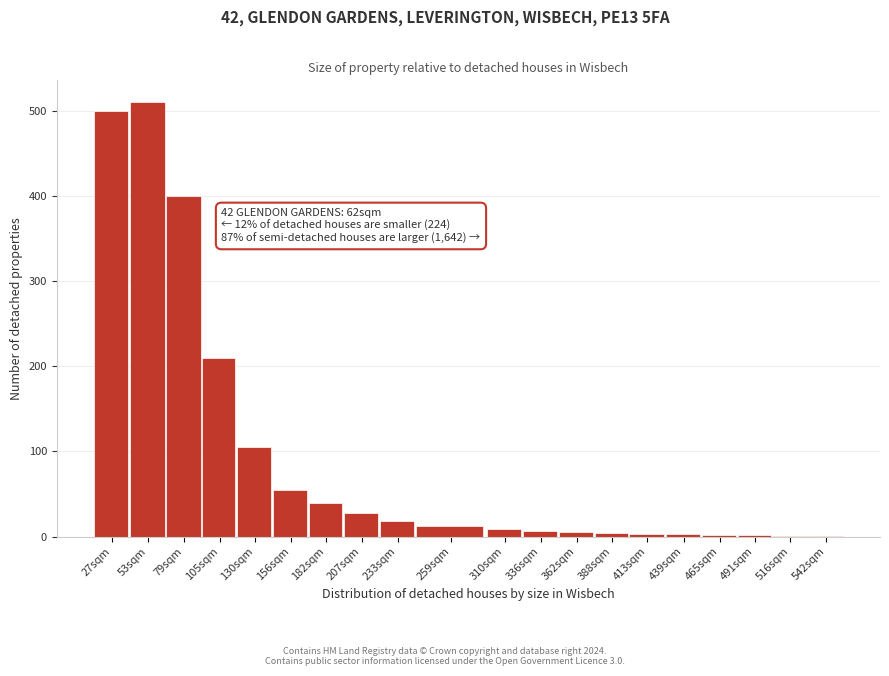

The chart shows a value of 182 at 130sqm. True or false?

False